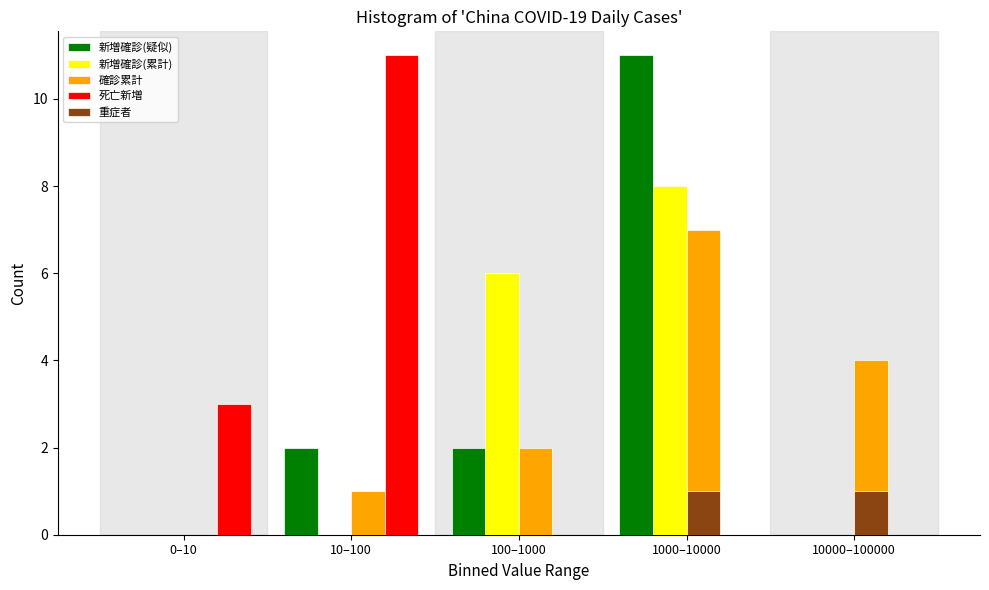

Reading left to right, what are all the values shown in this chart?

新増確診(疑似): 0–10=0	10–100=2	100–1000=2	1000–10000=11	10000–100000=0
新増確診(累計): 0–10=0	10–100=0	100–1000=6	1000–10000=8	10000–100000=0
確診累計: 0–10=0	10–100=1	100–1000=2	1000–10000=7	10000–100000=4
死亡新増: 0–10=3	10–100=11	100–1000=0	1000–10000=0	10000–100000=0
重症者: 0–10=0	10–100=0	100–1000=0	1000–10000=1	10000–100000=1